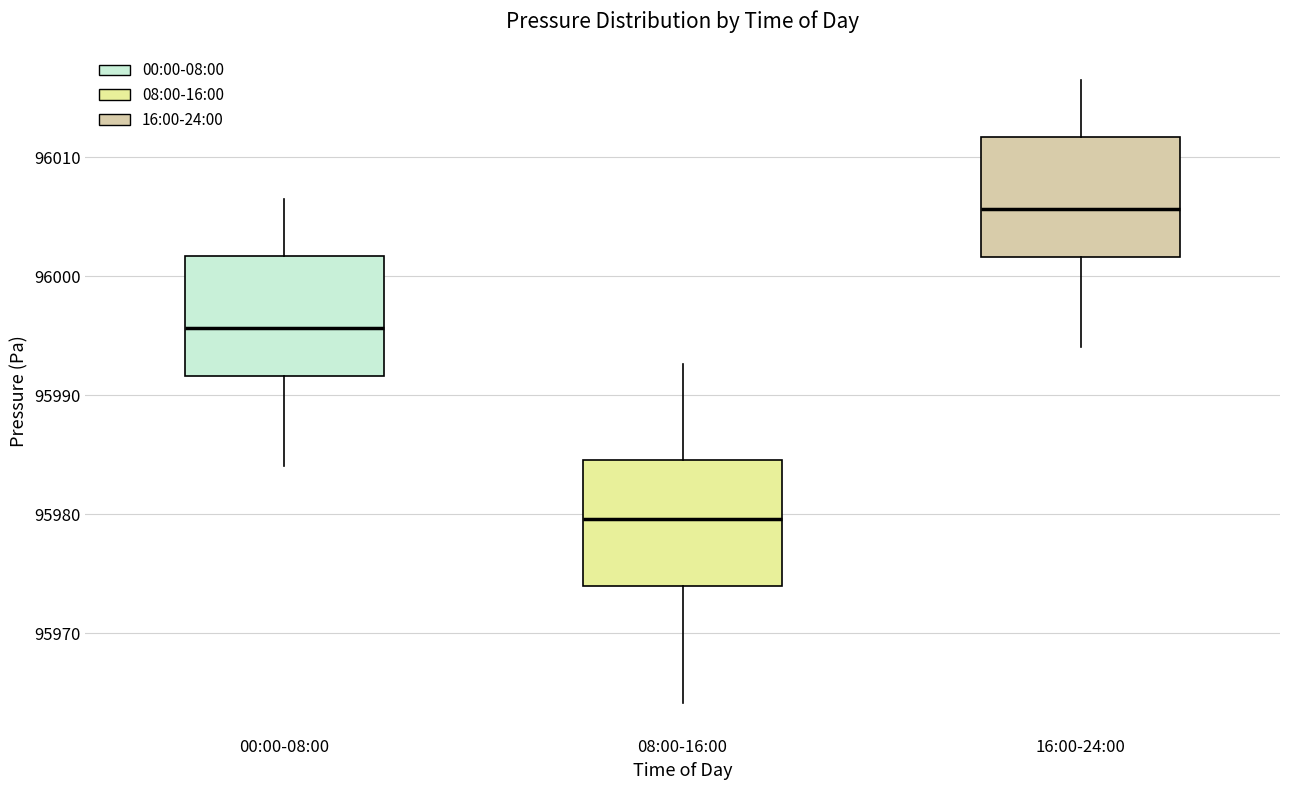

Where does the median line of the box for 08:00-16:00 sit on the y-axis? The values are not printed on the chart, so give them approximately, as read against the axis.

95980